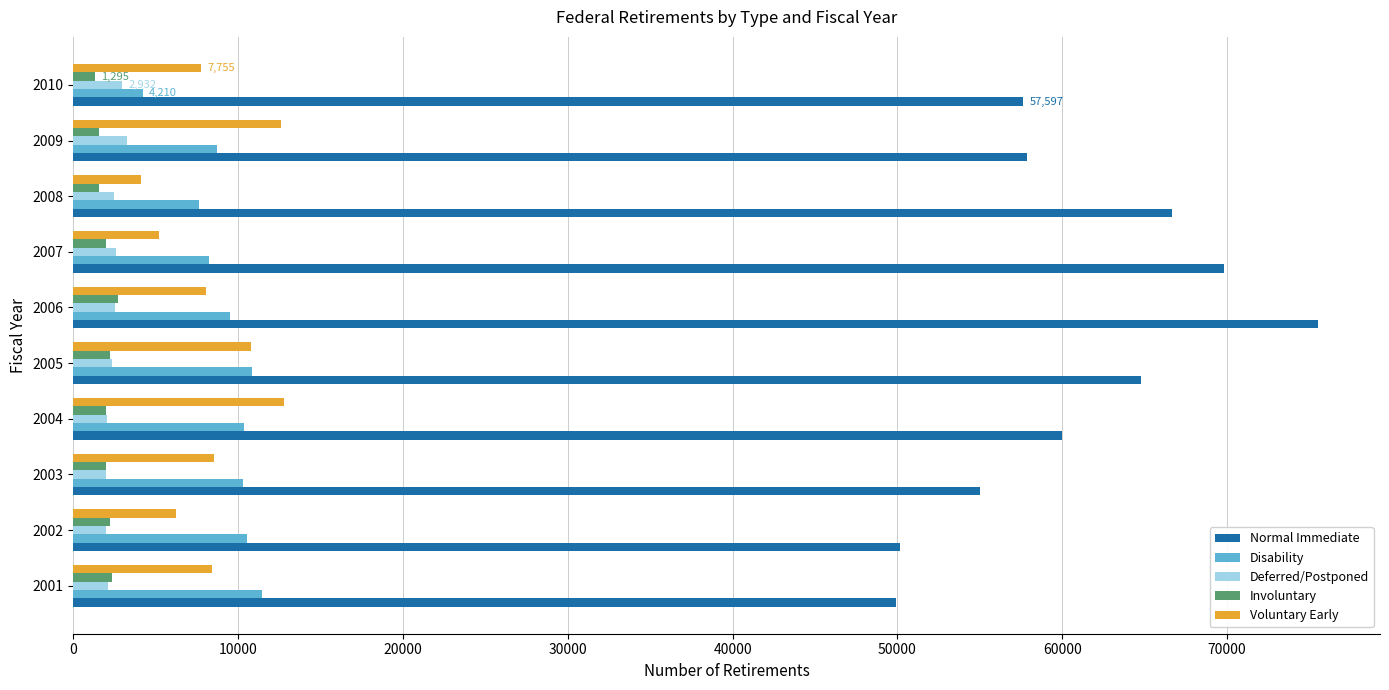

What are all the series names shown in the legend?

Normal Immediate, Disability, Deferred/Postponed, Involuntary, Voluntary Early